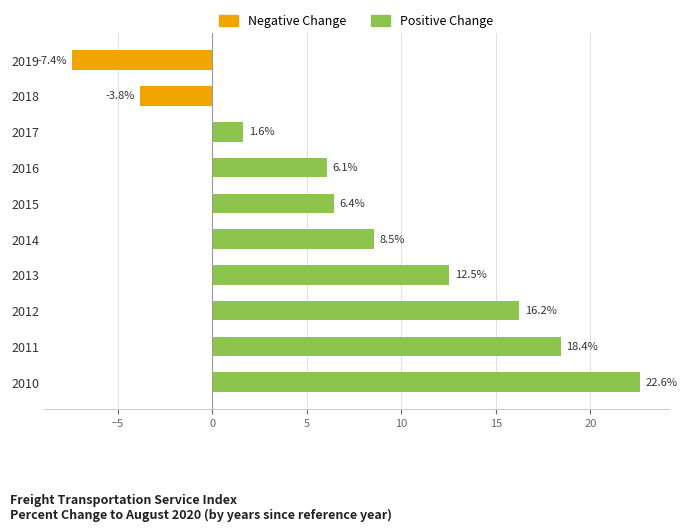

Where is the data nearest to the value 7?

2015